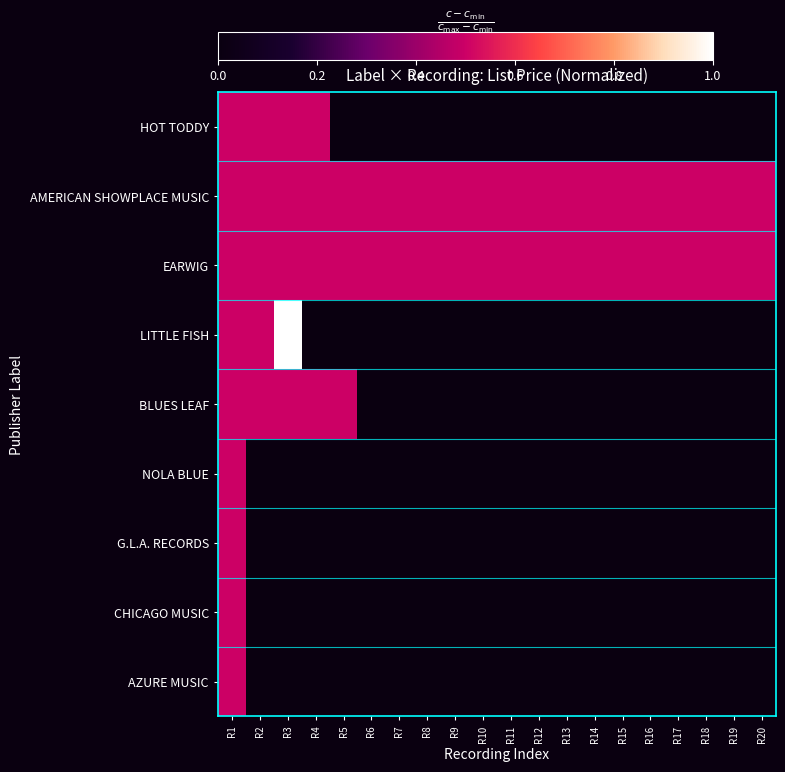

What is the highest value of the G.L.A. RECORDS series?

0.5